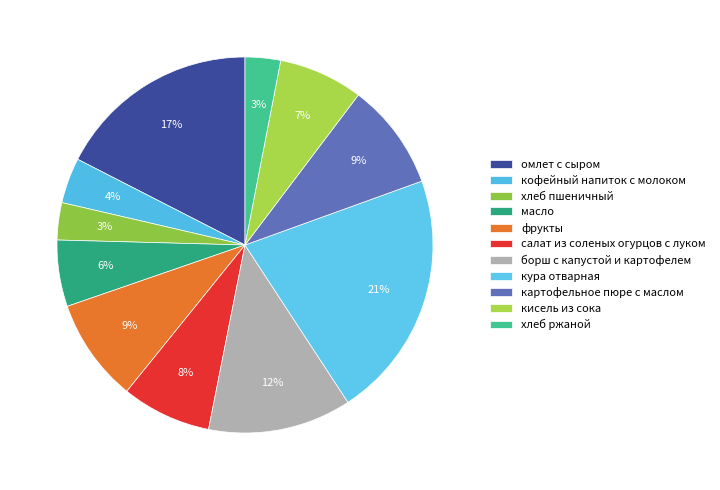

Count the number of slices in the pie.

11